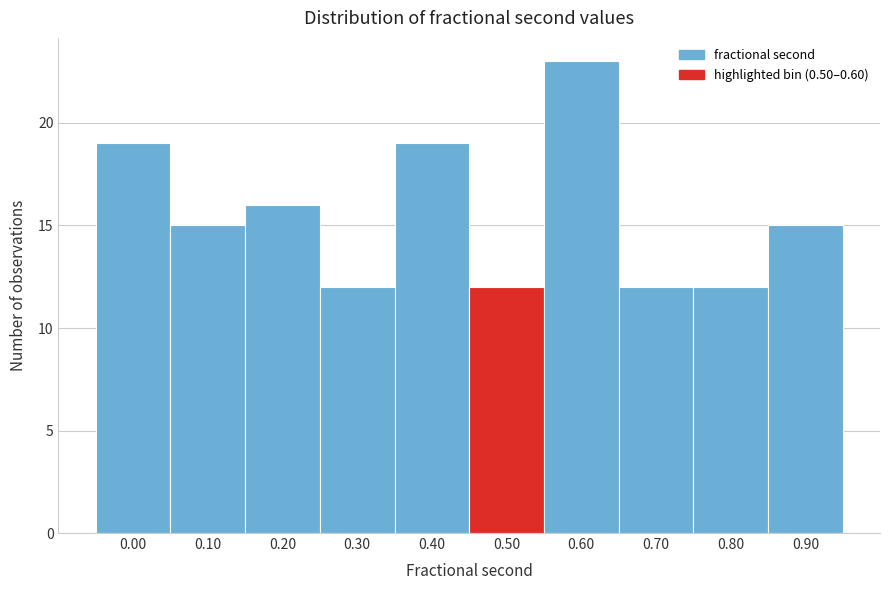

Reading left to right, what are all the values shown in this chart?

0.00=19	0.10=15	0.20=16	0.30=12	0.40=19	0.50=12	0.60=23	0.70=12	0.80=12	0.90=15